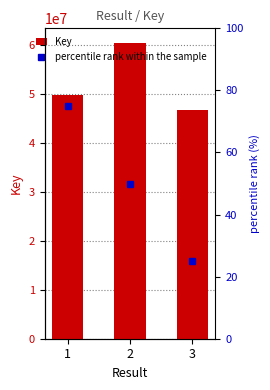

The value of percentile rank within the sample at 1 is 75. True or false?

True